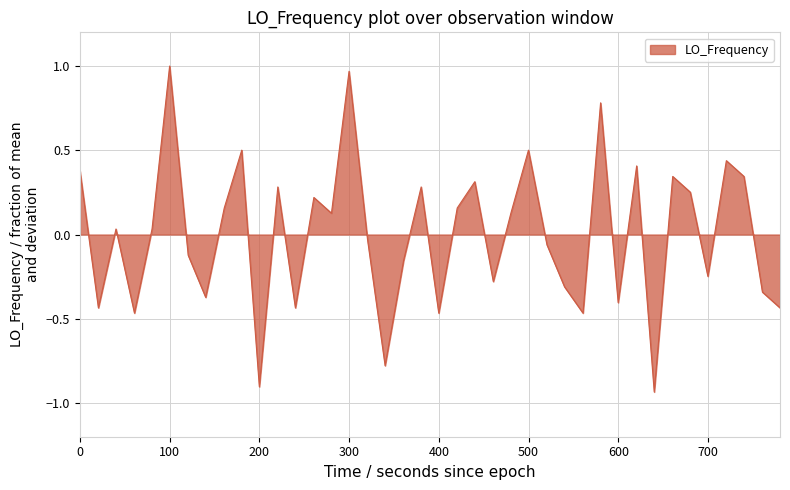

What is the difference between the maximum and minimum values?

1.9